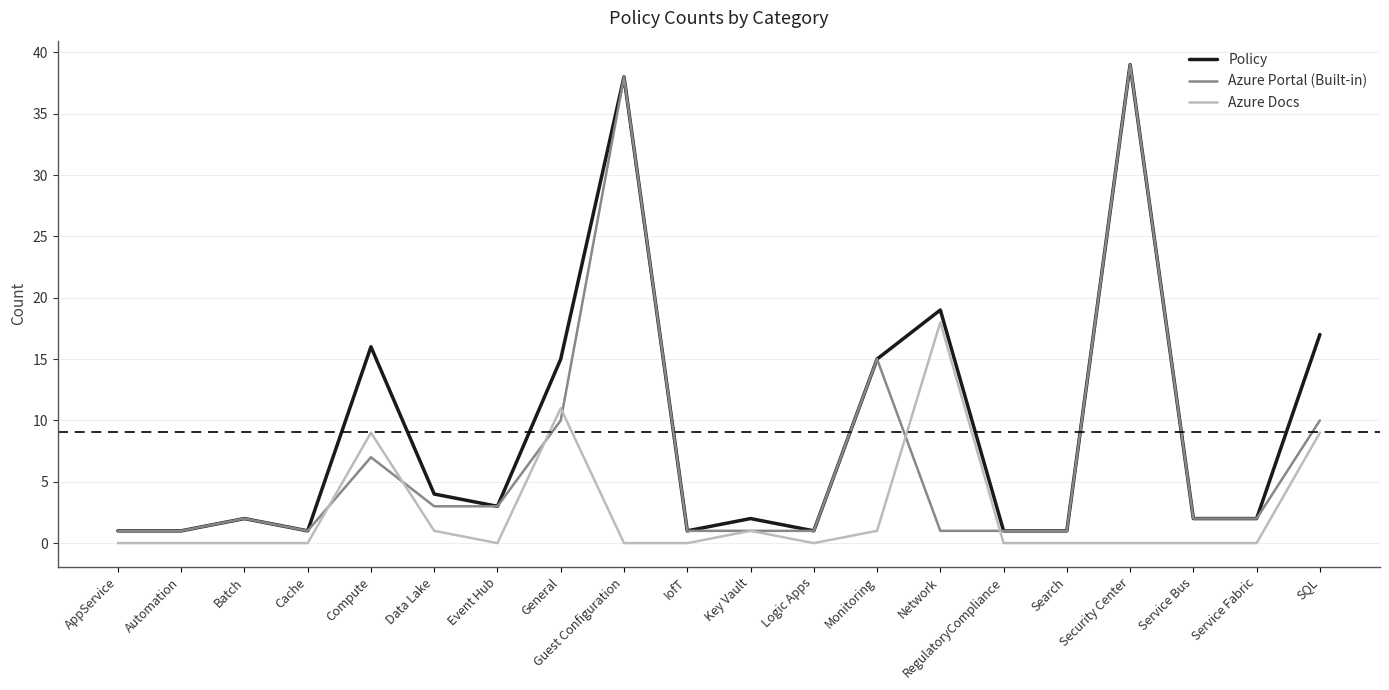

What is the greatest value displayed?

39